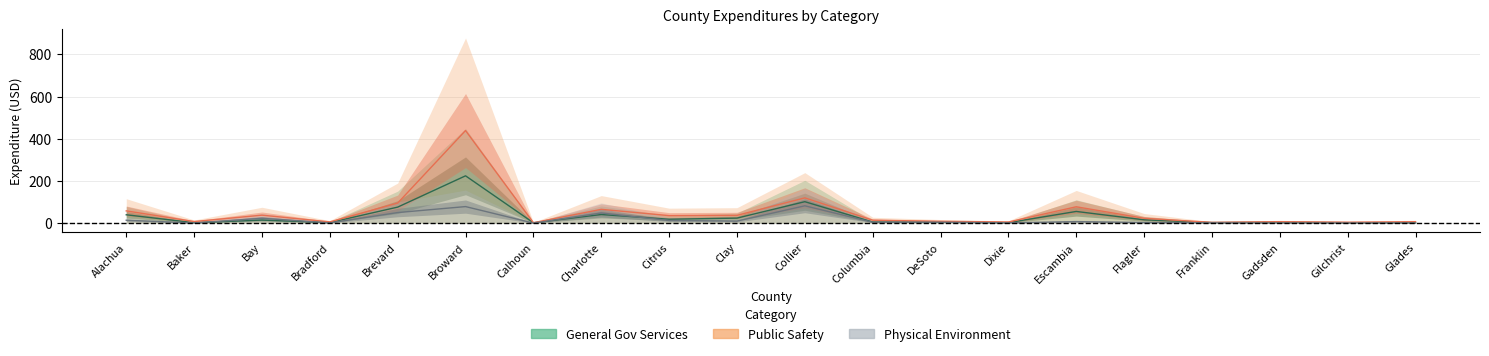

Where is the first local maximum for Public Safety?

Bay